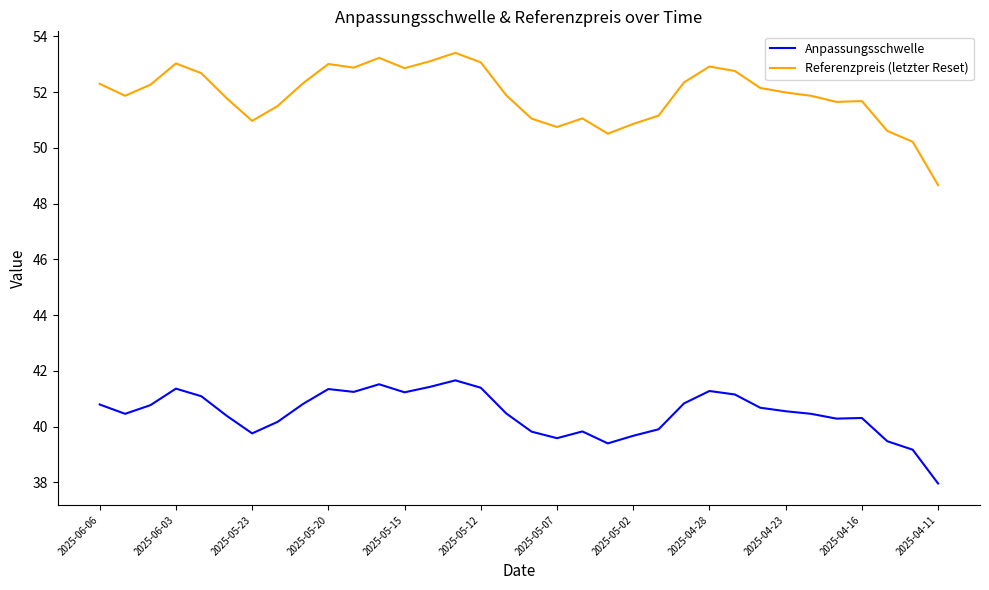

True or false: Anpassungsschwelle and Referenzpreis (letzter Reset) cross at least once.

False